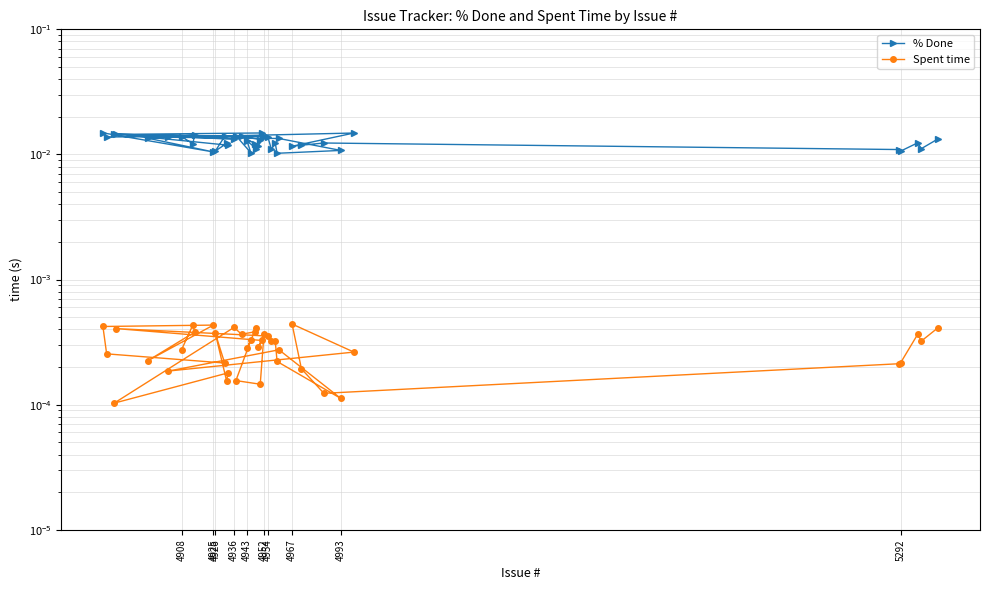

How many interior local valleys does the Spent time series have?

13